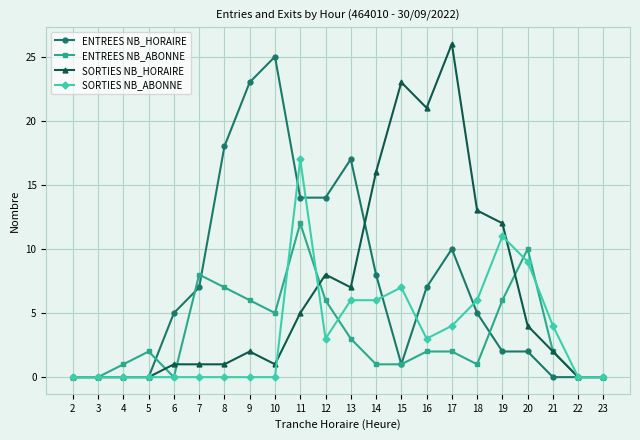

True or false: SORTIES NB_ABONNE has more than 1 points higher than both neighbors.

True